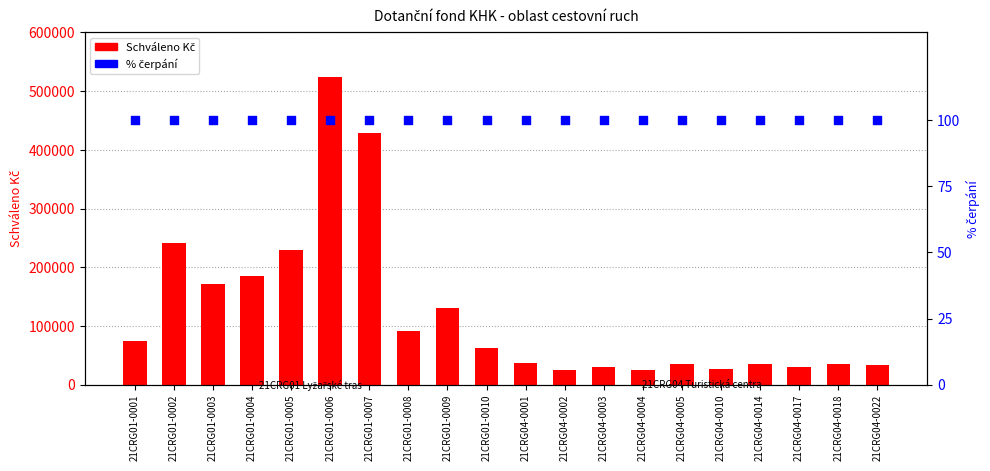

What are all the series names shown in the legend?

Schváleno Kč, % čerpání